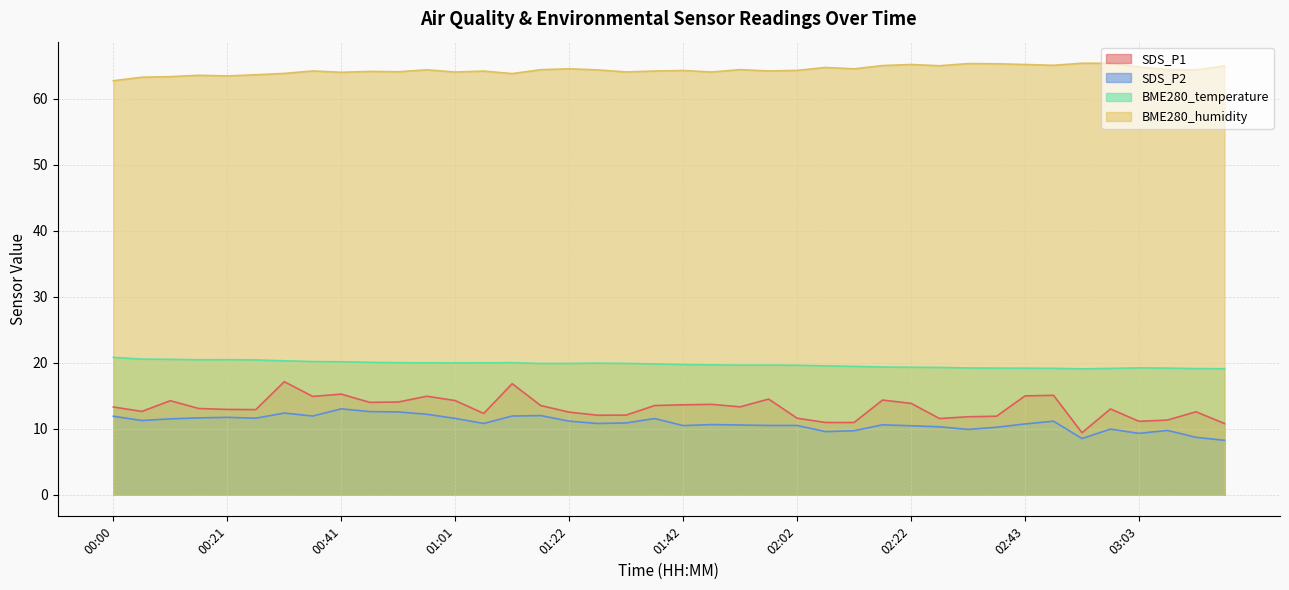

Where is SDS_P1 nearest to the value 13?

02:58